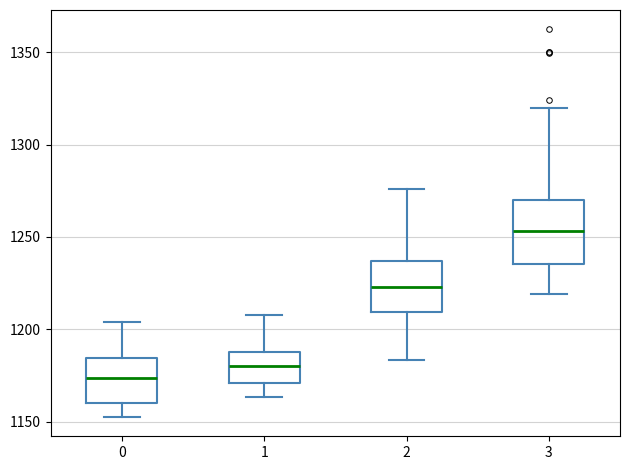

Where does the upper whisker of the box at x = 3 end on the y-axis? The values are not printed on the chart, so give them approximately, as read against the axis.

1320